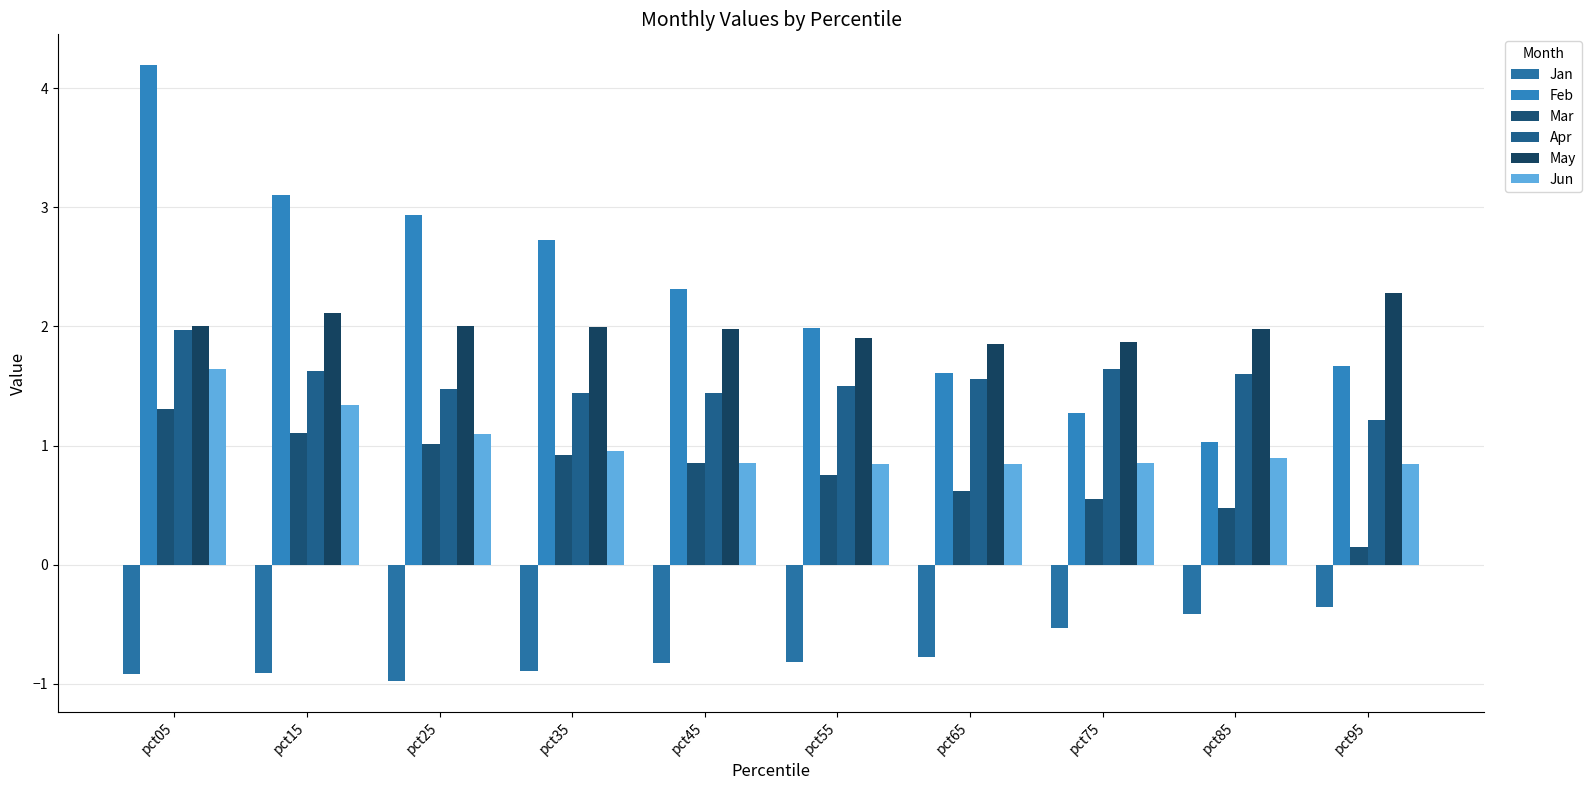

What is the sum of all Jun values?

10.2